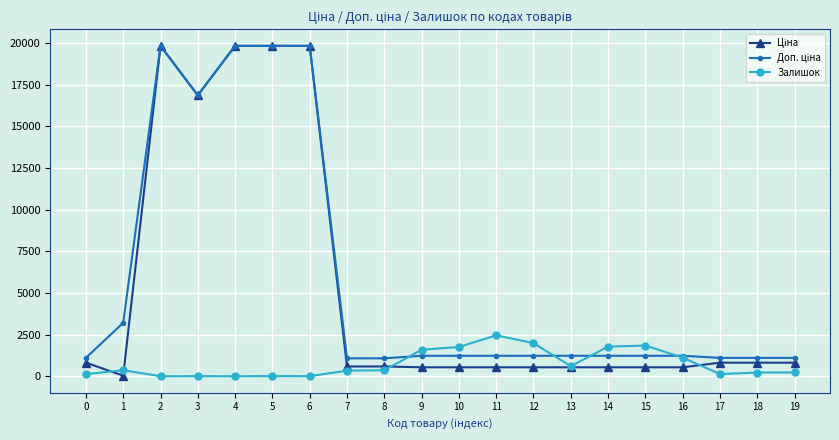

What is the greatest value displayed?

19831.1